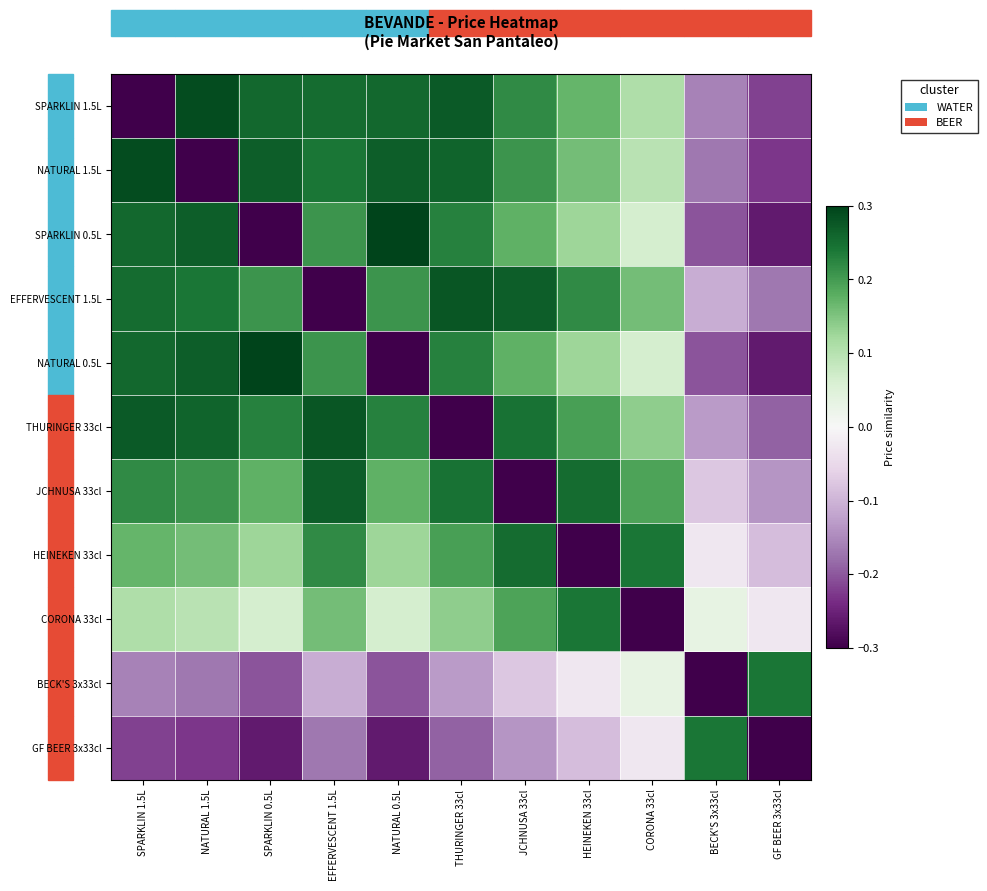

Which label corresponds to the largest value in the chart?

NATURAL 0.5L